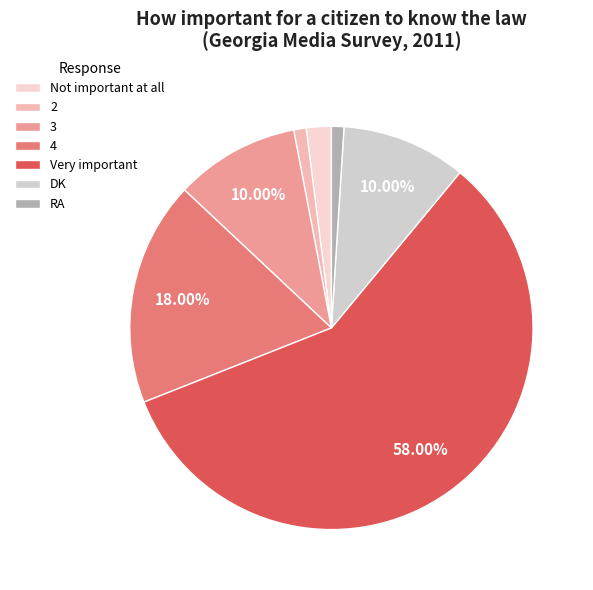

To the nearest percent, what is the combined percentage of Very important and 3?

68%